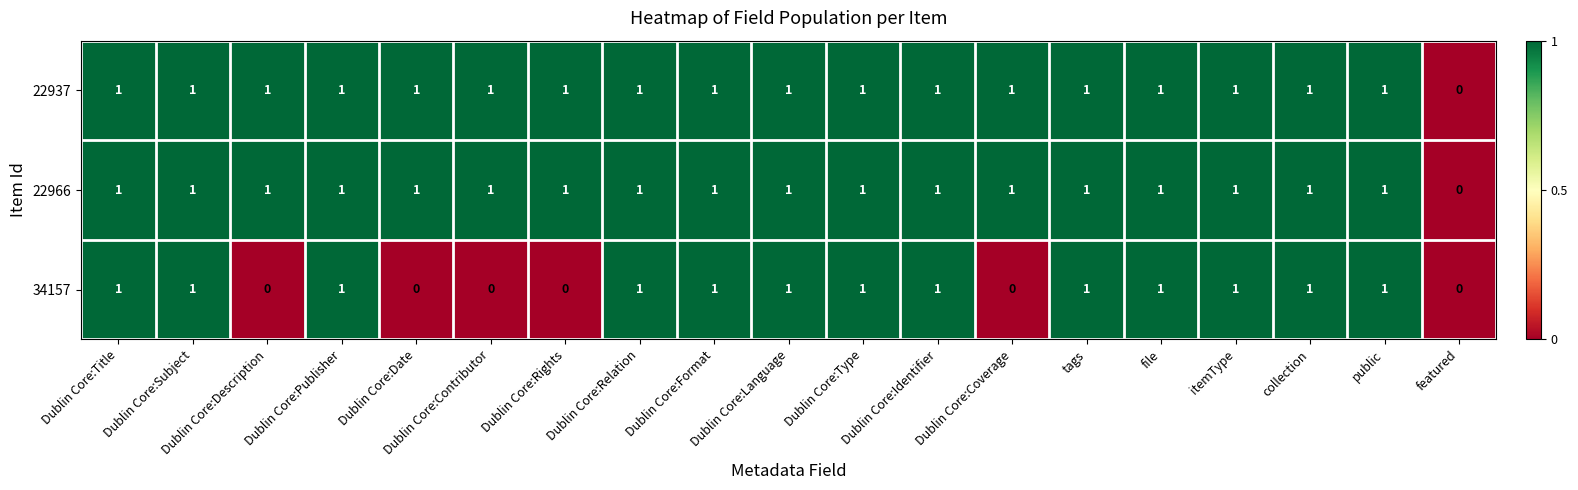

What is the total value across all series at Dublin Core:Subject?

3